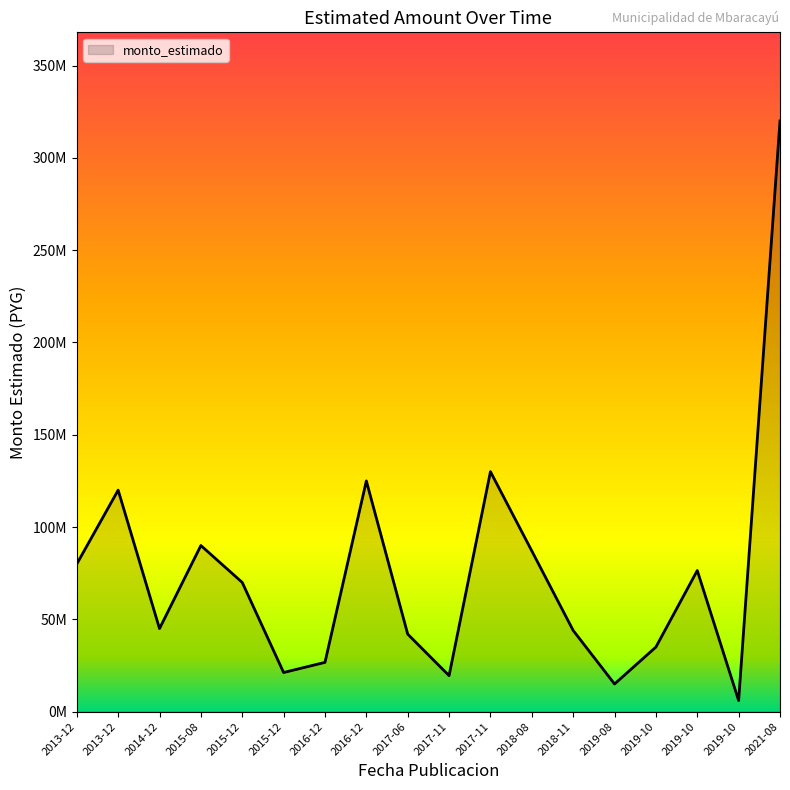

Does the chart display data point markers on the line(s)?

No